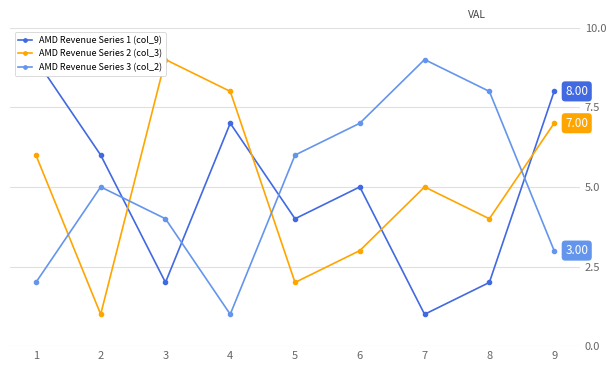

Which series has the largest total across all categories?

AMD Revenue Series 2 (col_3)